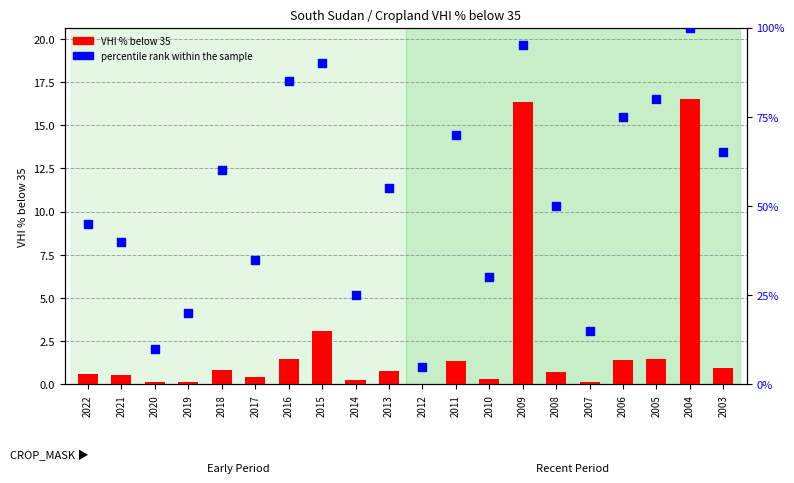

Which series reaches the minimum Y coordinate?

VHI % below 35